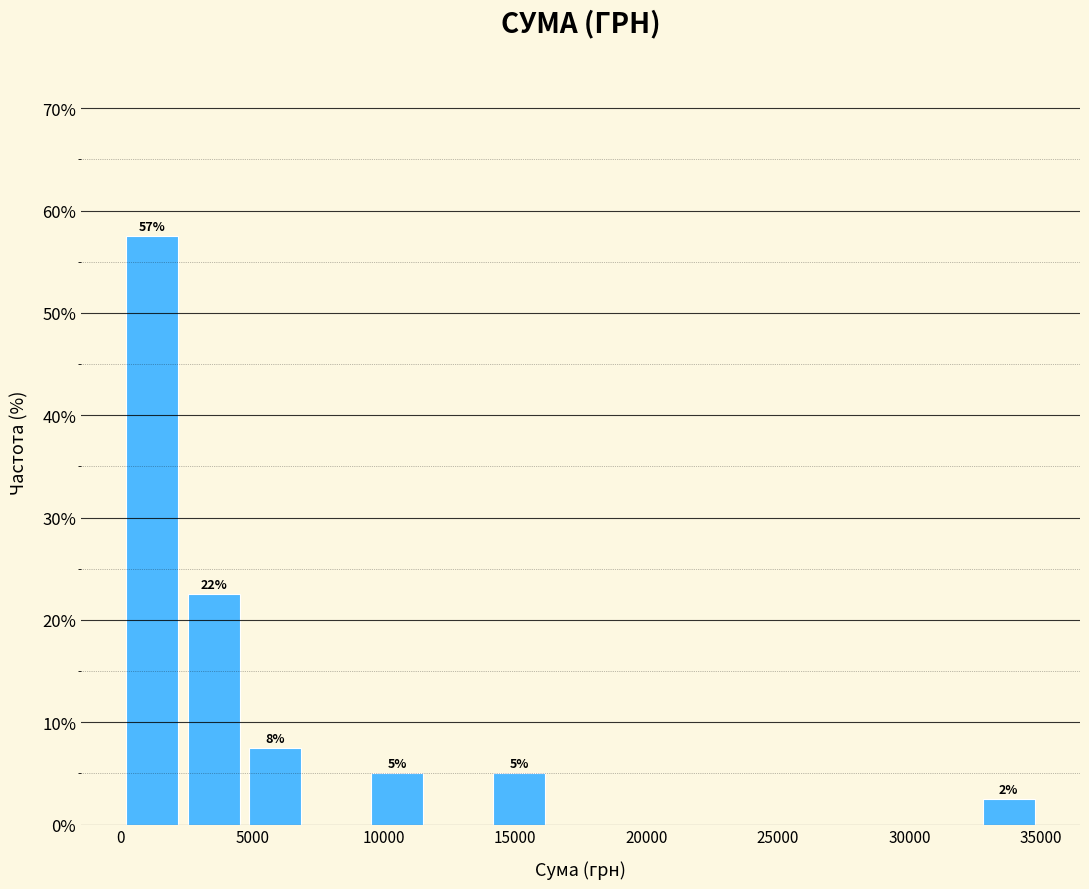

Over which range of the x-axis is the bar tallest?

0 to 2500